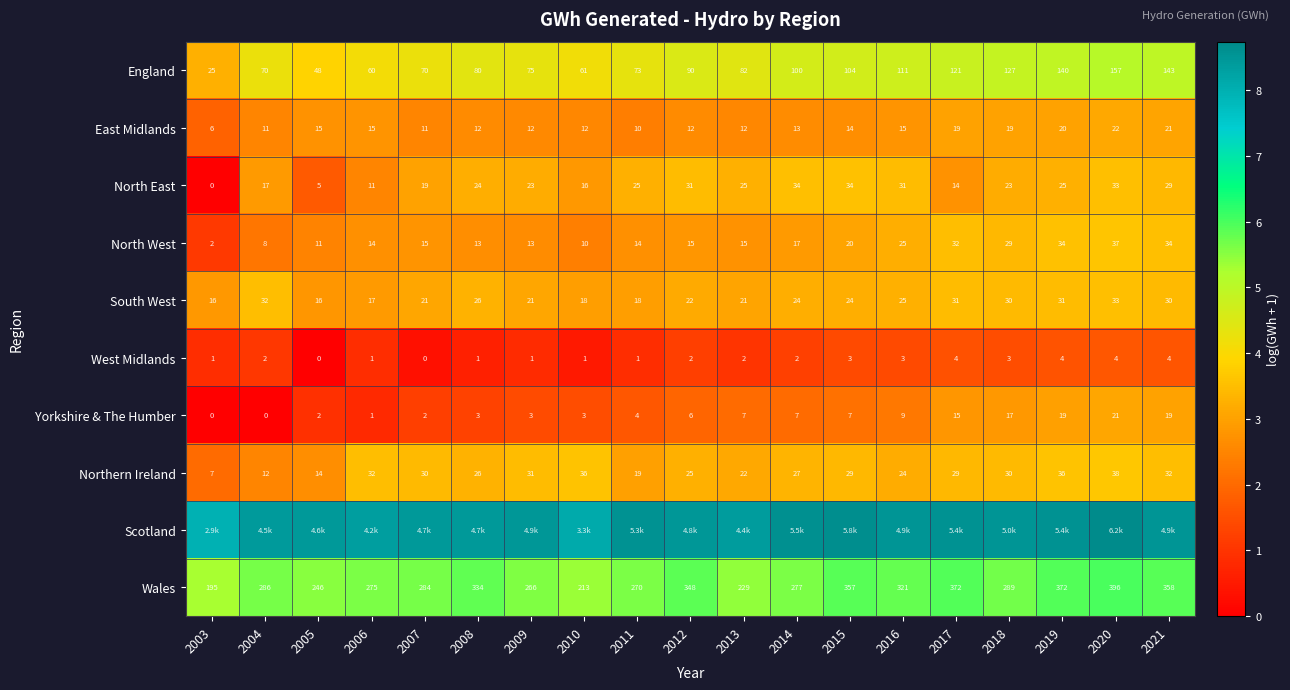

Is the value of Wales at 2015 greater than the value of England at 2007?

Yes